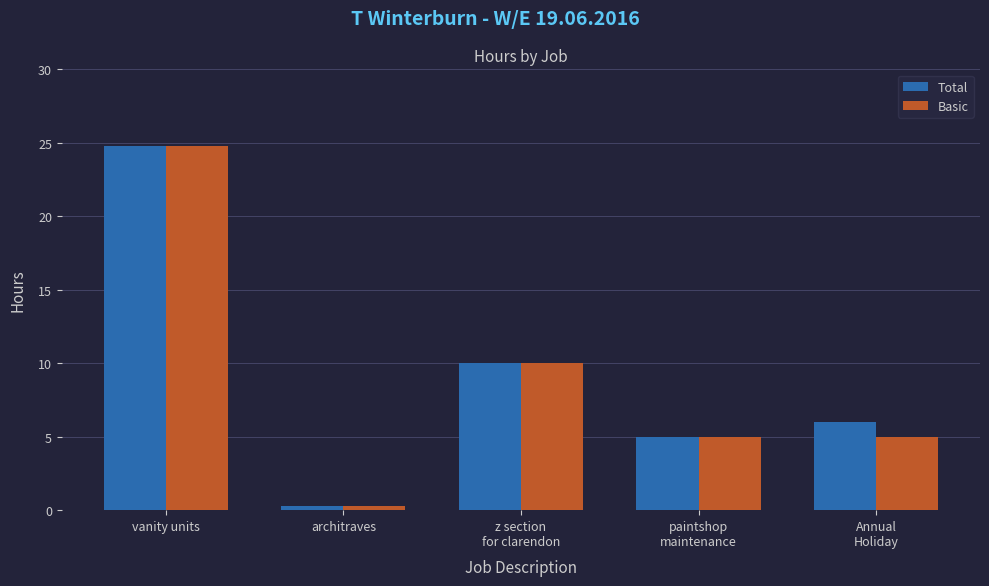

How many bars are there in each group?

2